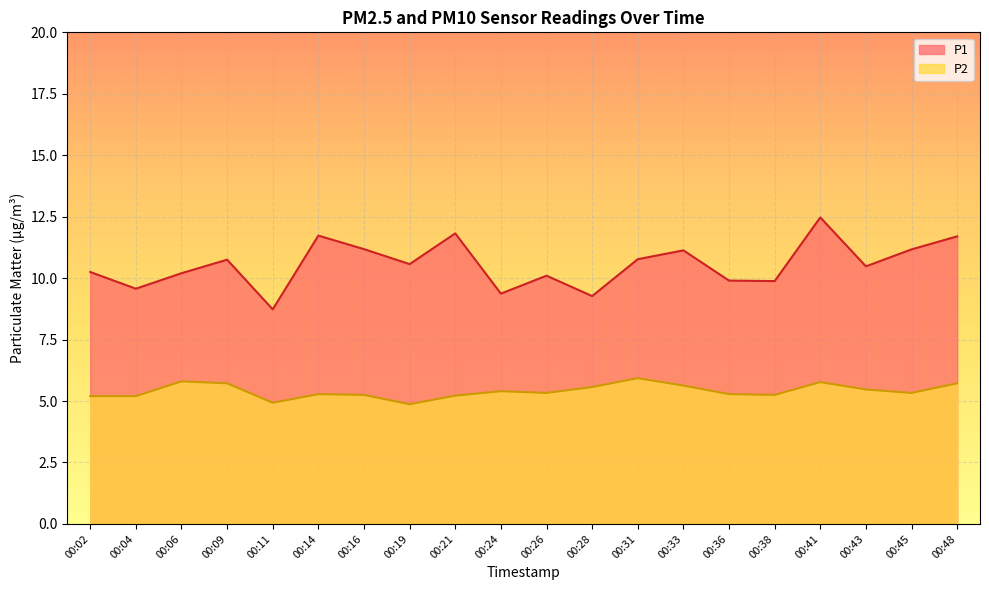

What is the smallest value displayed?

4.9